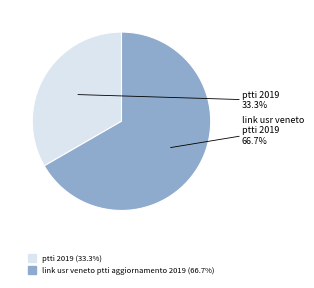

How many segments does this pie chart have?

2